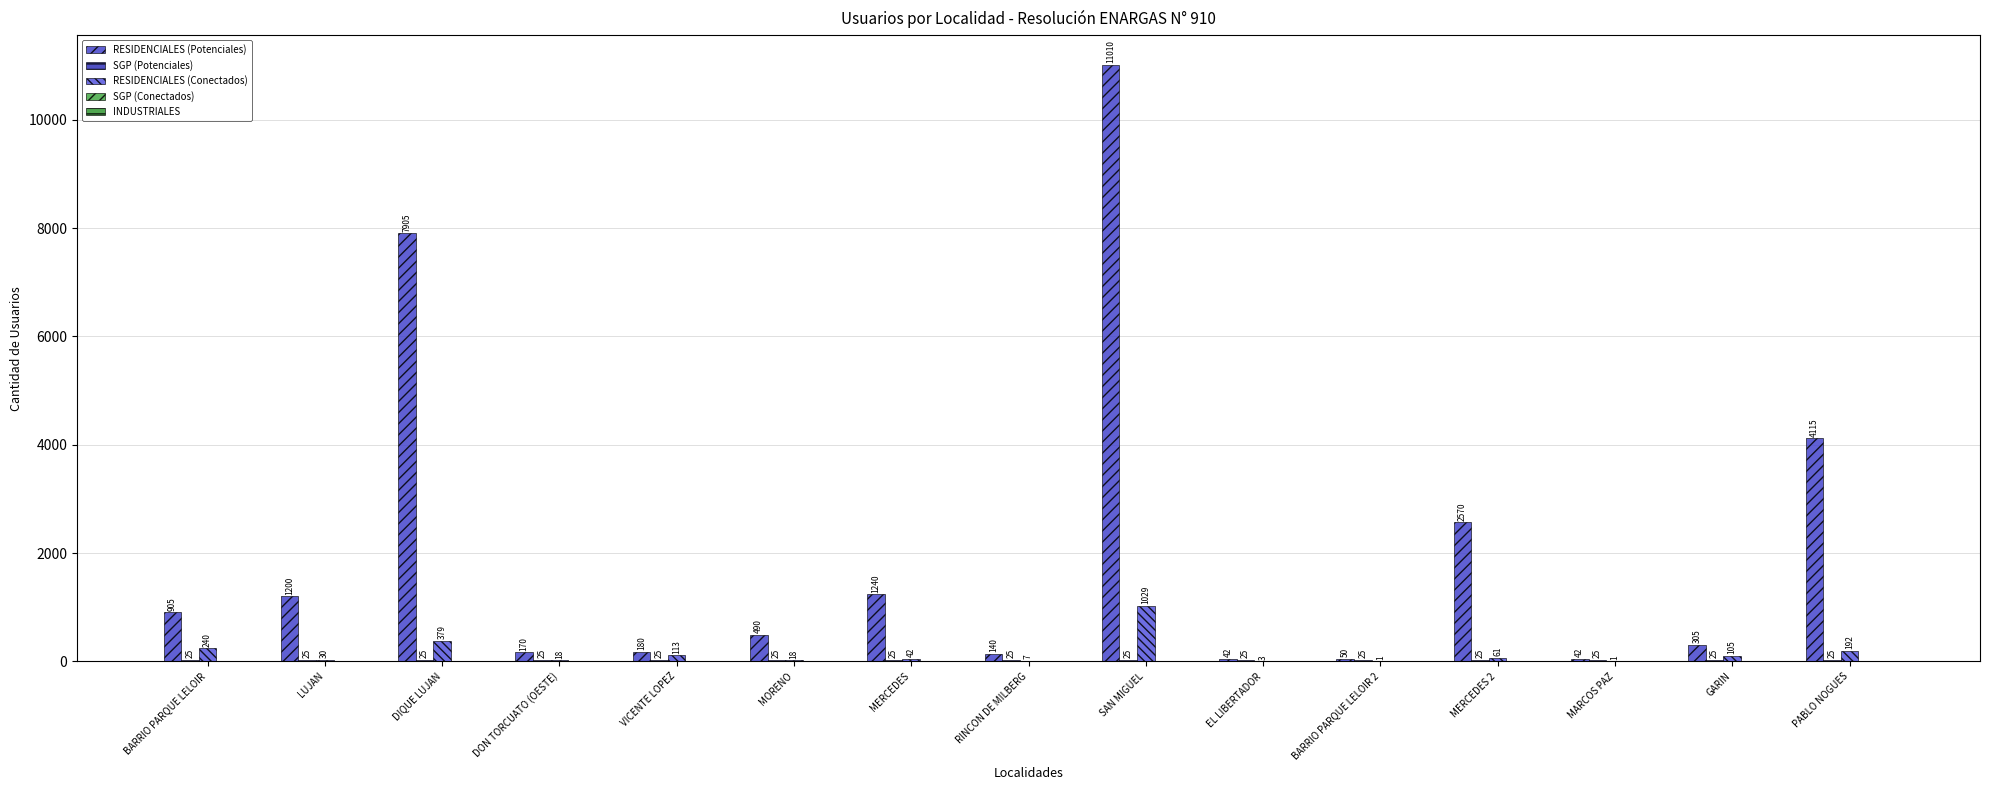

Reading right to left, list all the values displayed in this chart.

RESIDENCIALES (Potenciales): 4115	305	42	2570	50	42	11010	140	1240	490	180	170	7905	1200	905
SGP (Potenciales): 25	25	25	25	25	25	25	25	25	25	25	25	25	25	25
RESIDENCIALES (Conectados): 192	105	1	61	1	3	1029	7	42	18	113	18	379	30	240
SGP (Conectados): 0	0	0	0	0	0	0	0	0	0	0	0	0	0	0
INDUSTRIALES: 0	0	0	0	0	0	0	0	0	0	0	0	0	0	0